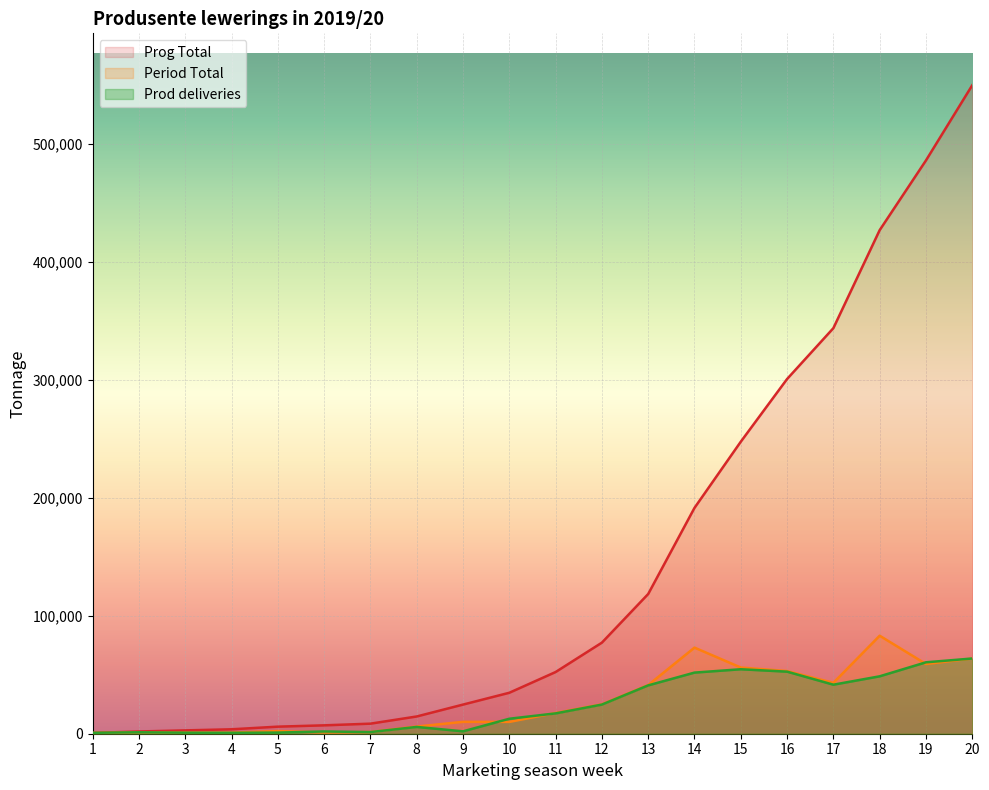

The value of Prog Total at 13 is 118480. True or false?

True